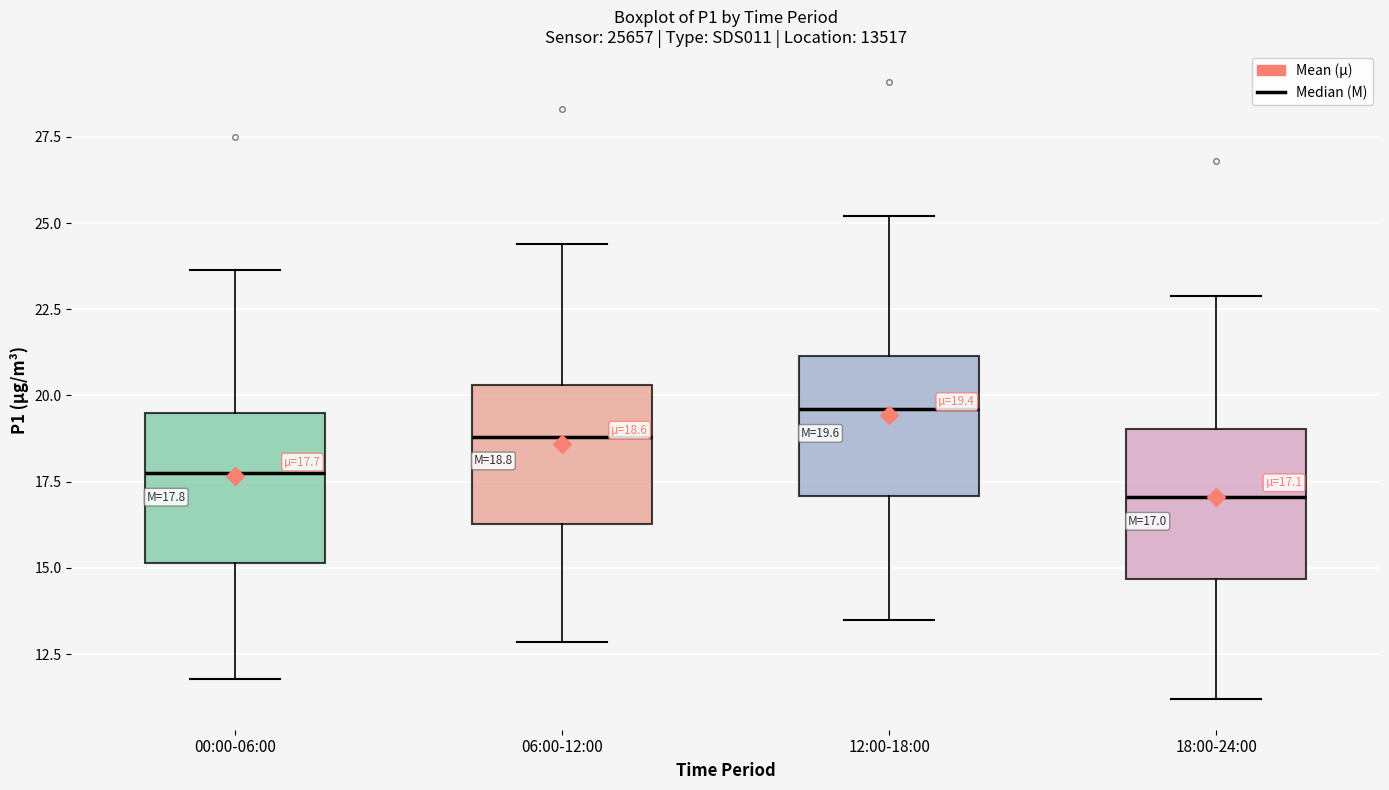

Which box's median line is the lowest?

18:00-24:00